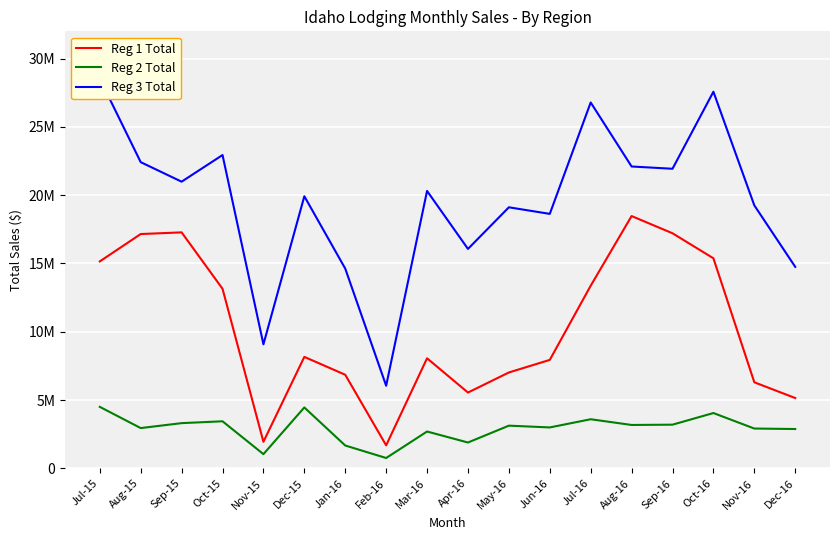

Count the number of categories in the chart.

18